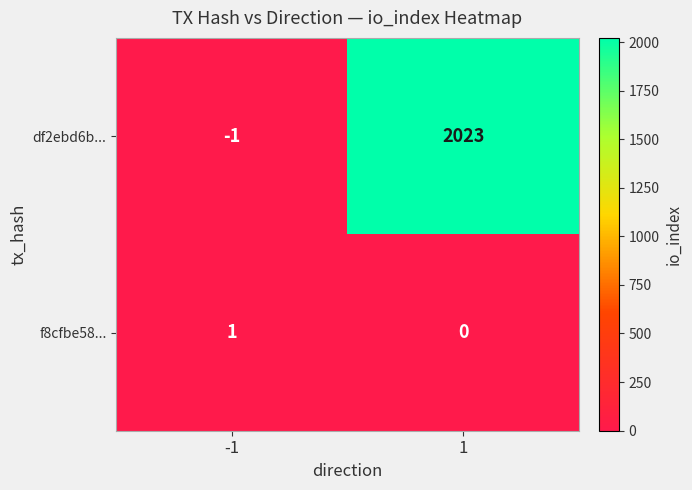

What is the difference between the highest and lowest values at 1?

2023